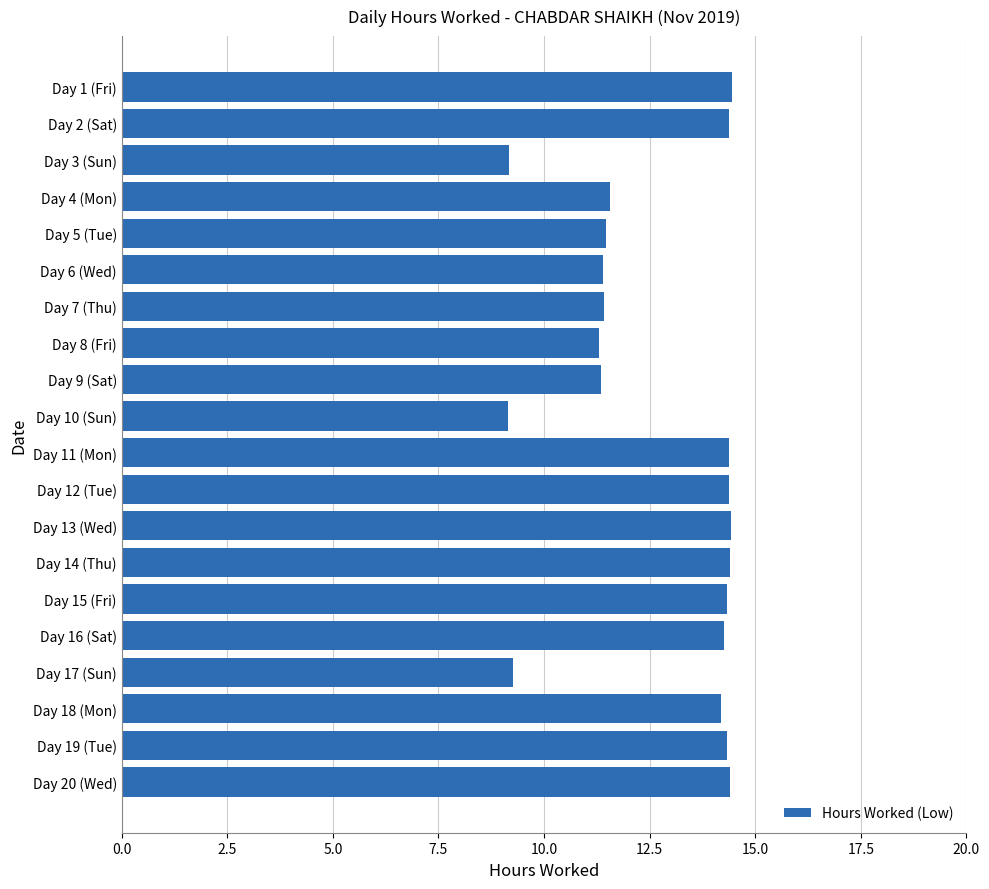

How many bars are there in total?

20